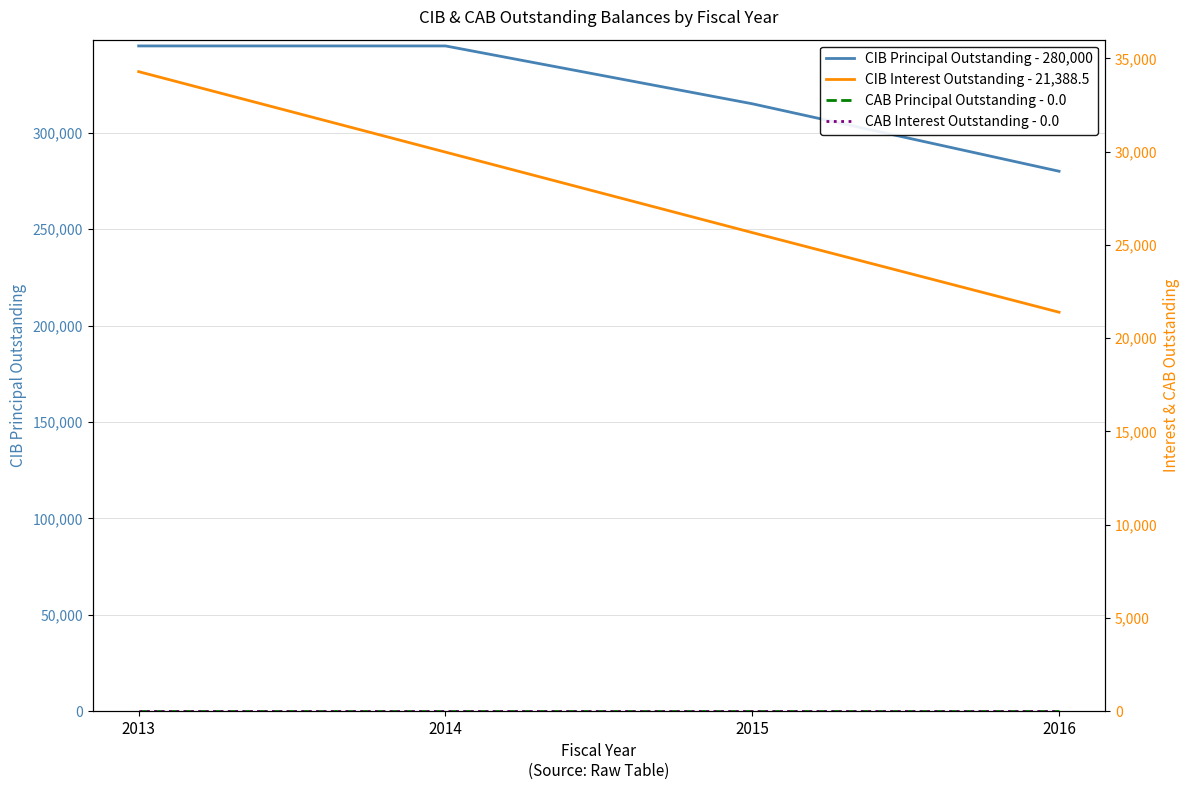

Reading left to right, list all the values displayed in this chart.

CIB Principal Outstanding - 280,000: 2013=345000.0	2014=345000.0	2015=315000.0	2016=280000.0
CIB Interest Outstanding - 21,388.5: 2013=34288.5	2014=29973.5	2015=25658.5	2016=21388.5
CAB Principal Outstanding - 0.0: 2013=0.0	2014=0.0	2015=0.0	2016=0.0
CAB Interest Outstanding - 0.0: 2013=0.0	2014=0.0	2015=0.0	2016=0.0